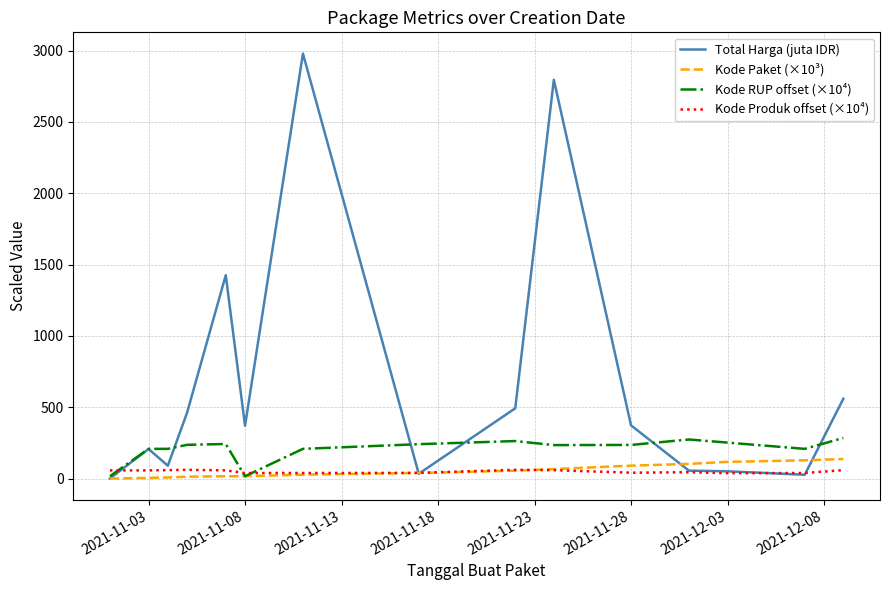

Which series has the largest total across all categories?

Total Harga (juta IDR)